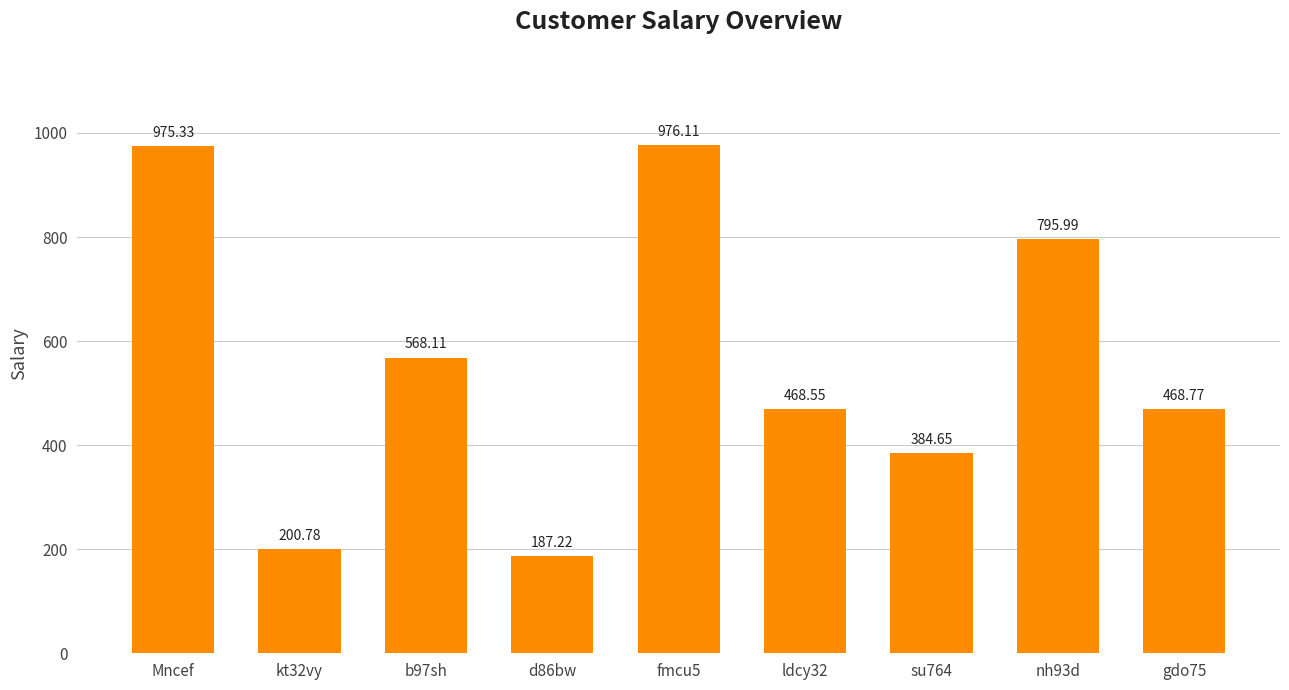

What is the sum of the values at d86bw and ldcy32?

655.8